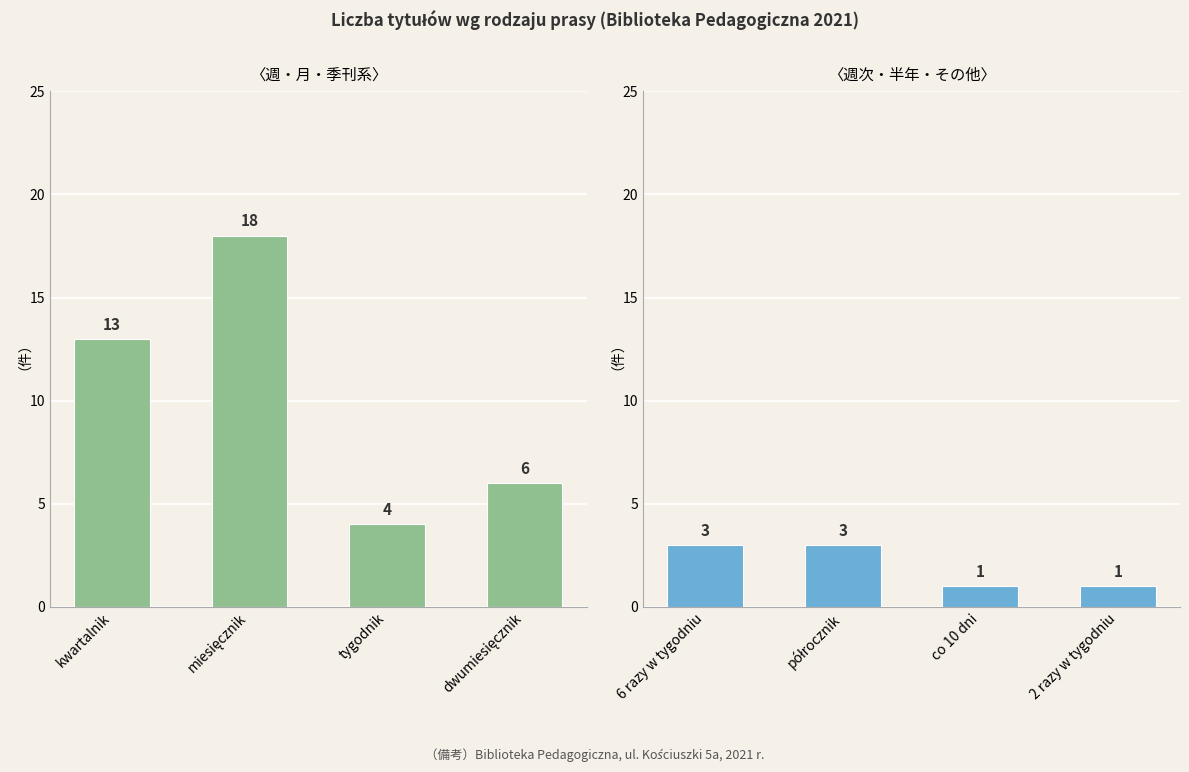

Is it true that kwartalnik/miesięcznik/tygodnik/dwumiesięcznik equals 11 at dwumiesięcznik?

False